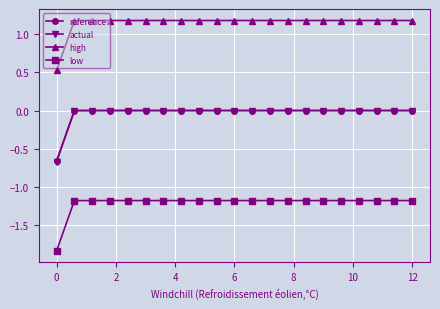

Does the chart display data point markers on the line(s)?

Yes